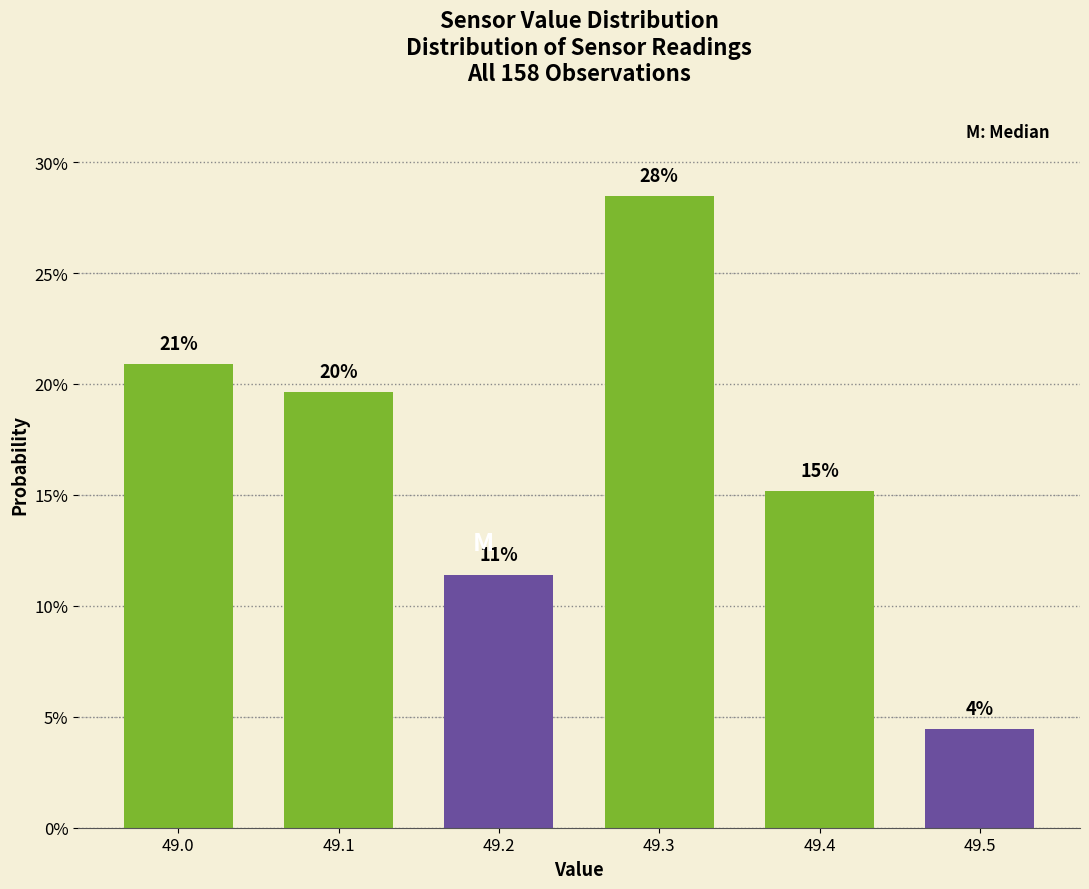

How many bars are there in total?

6